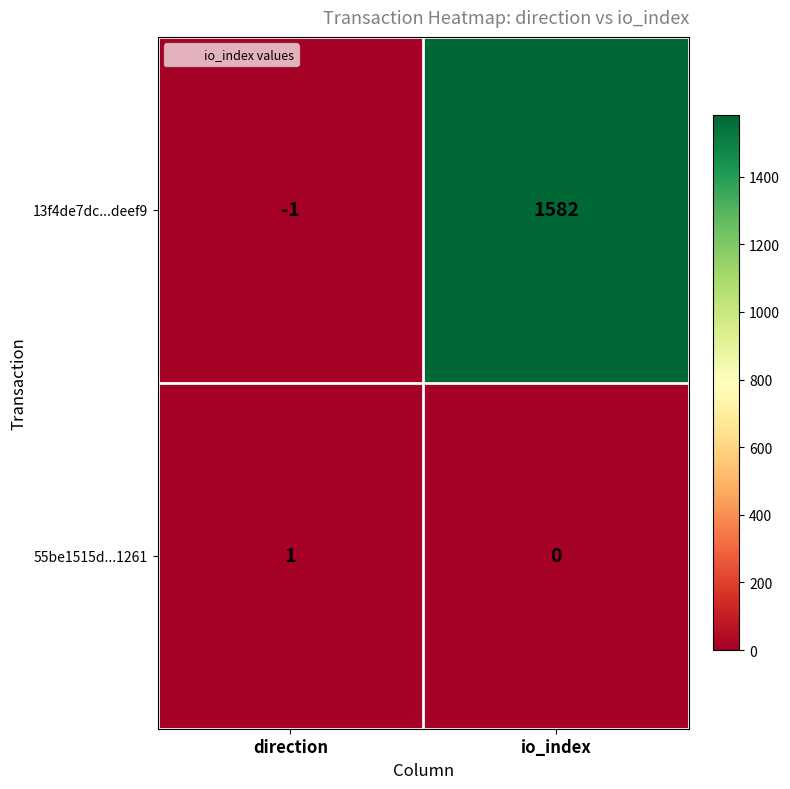

Is it true that 55be1515d...1261 equals 1 at io_index?

False